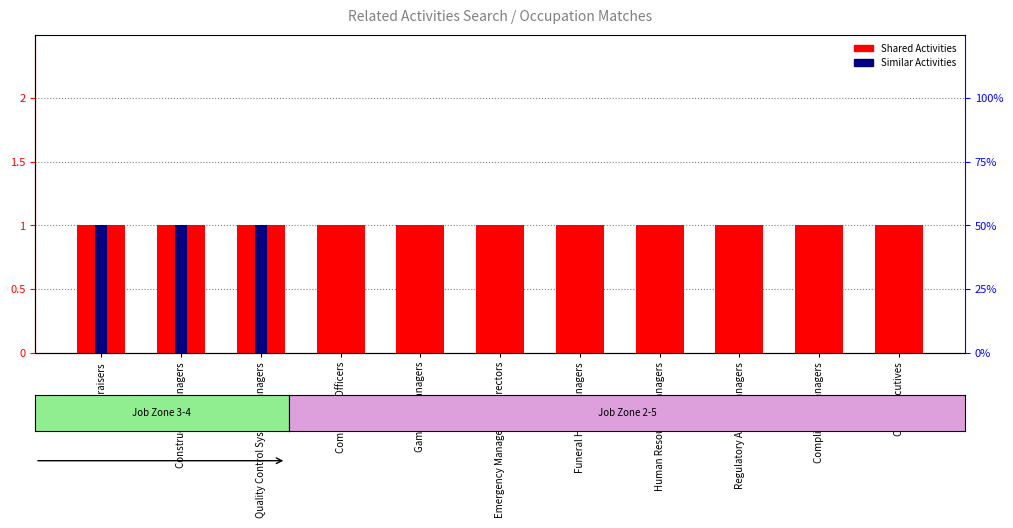

Which series has the widest spread of values?

Similar Activities